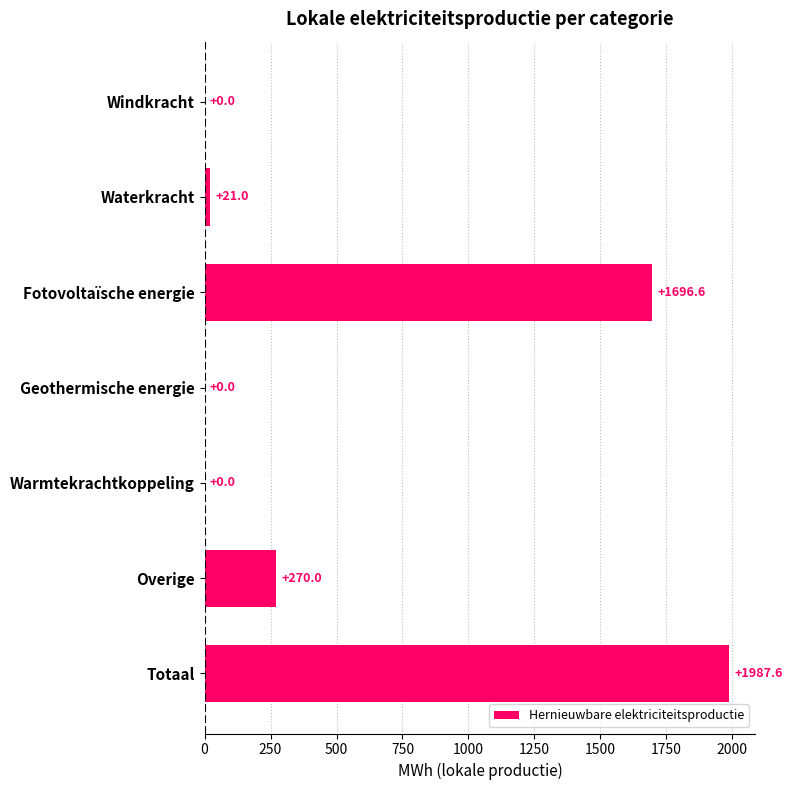

True or false: the data shows 270.0 at Overige.

True